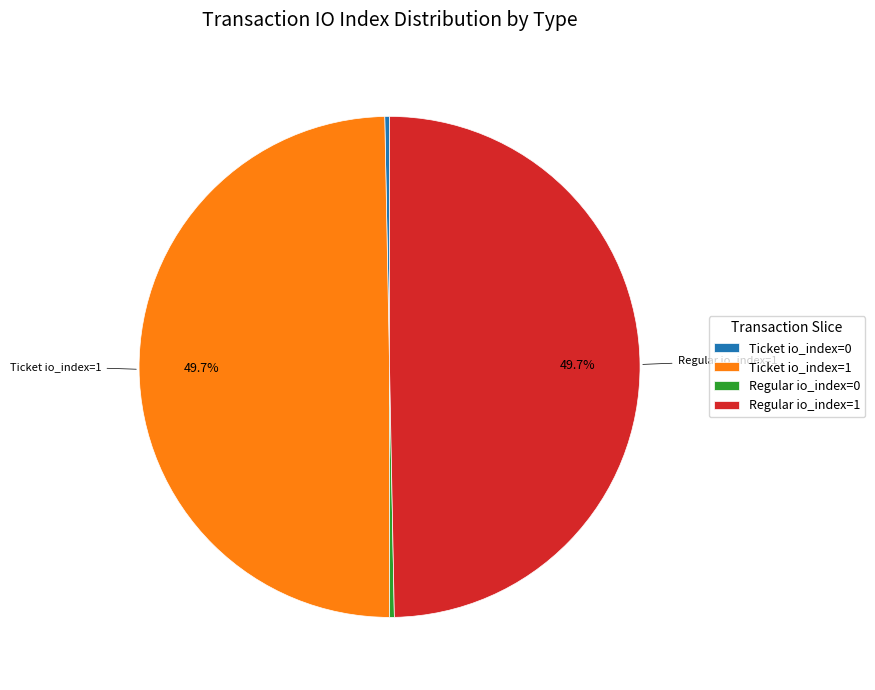

Is there any slice that represents more than half of the pie?

No